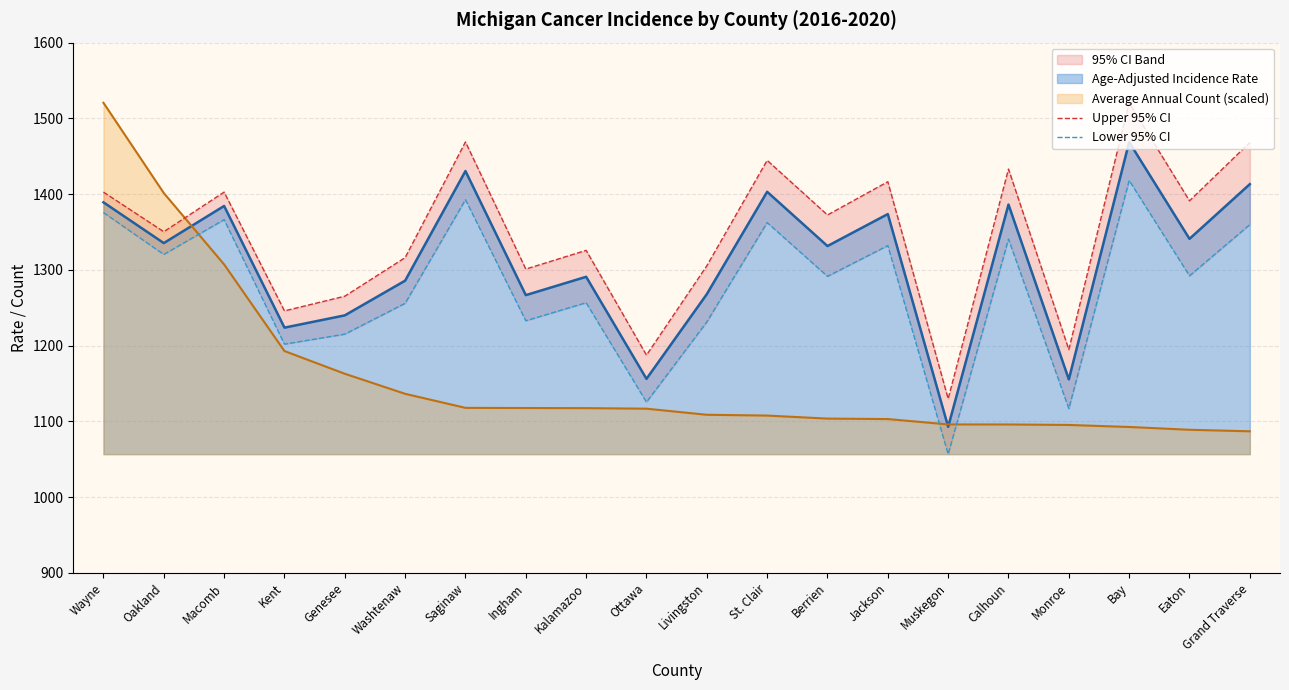

What is the difference between the second highest and second lowest values in the Upper 95% CI series?

281.4